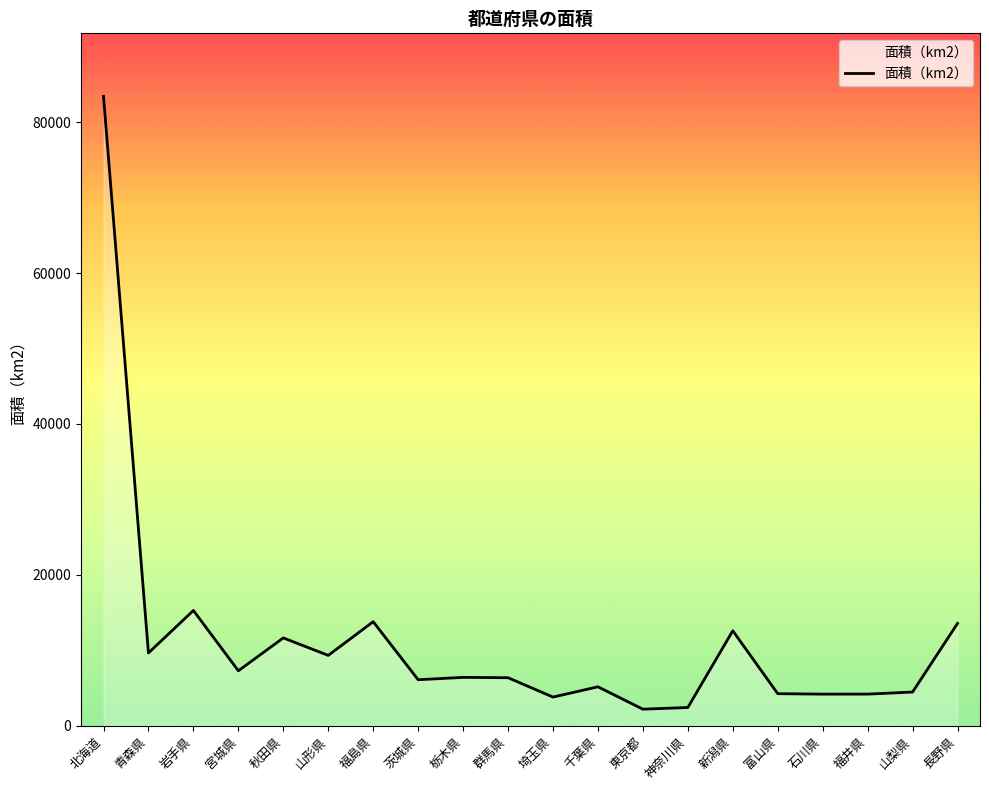

What is the sum of all values?

226035.5